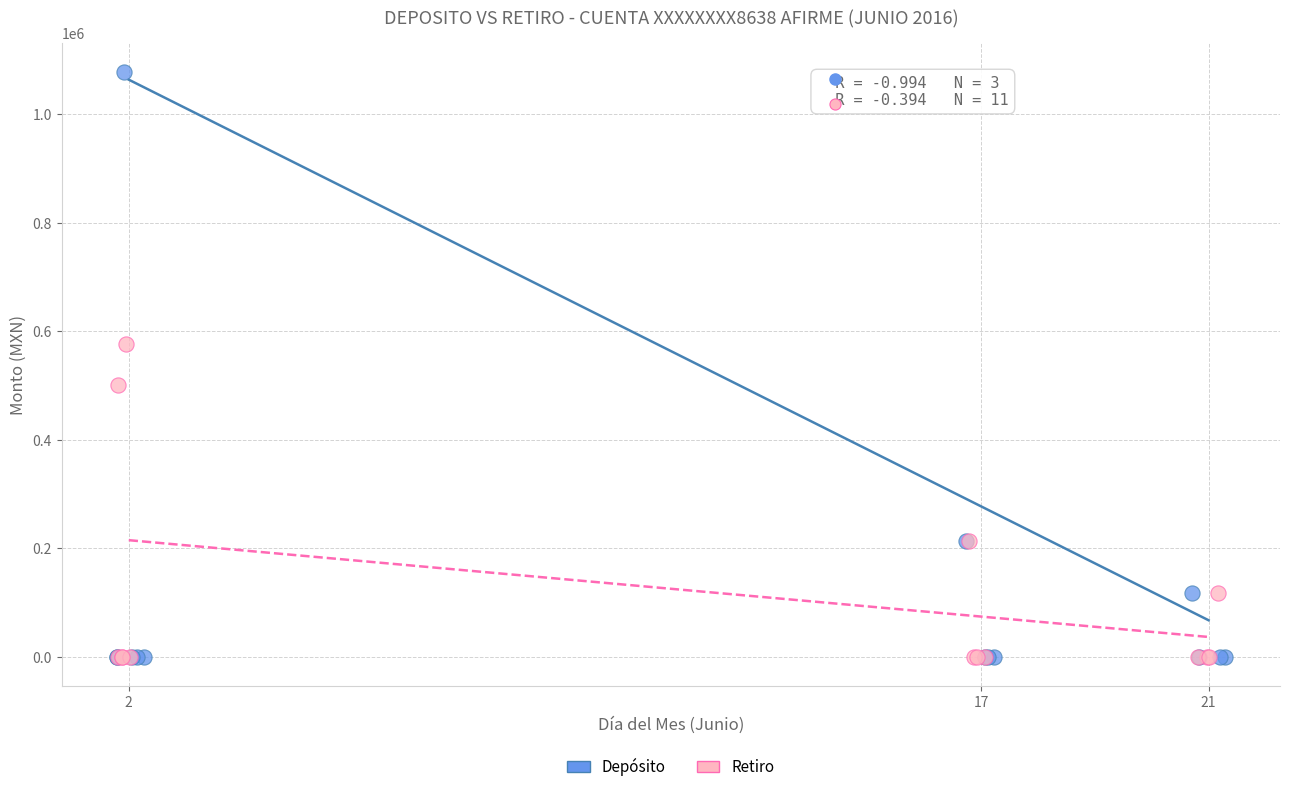

Which series has the widest spread of Y values?

Depósito